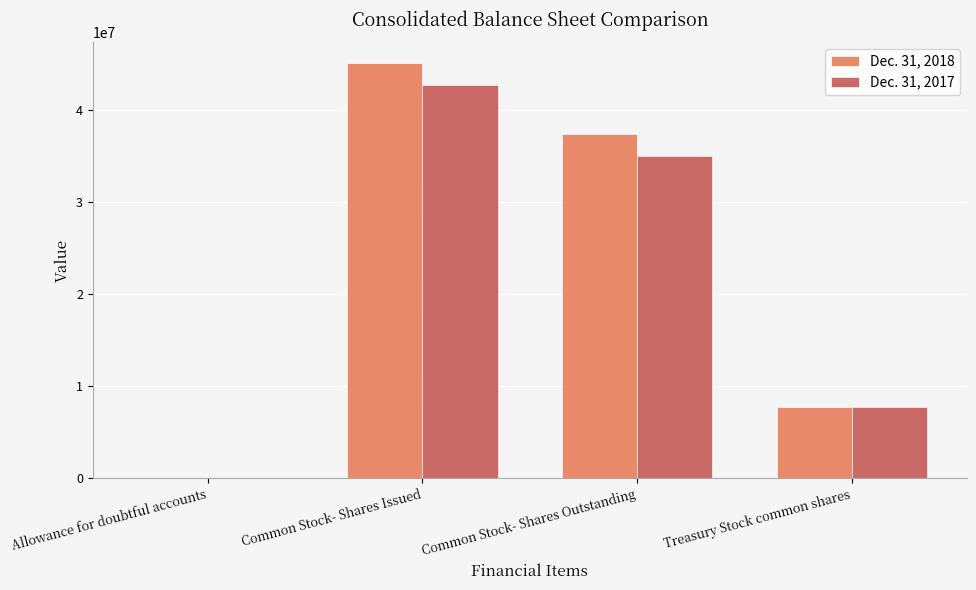

Where does the Dec. 31, 2017 series first go above 35018478?

Common Stock- Shares Issued